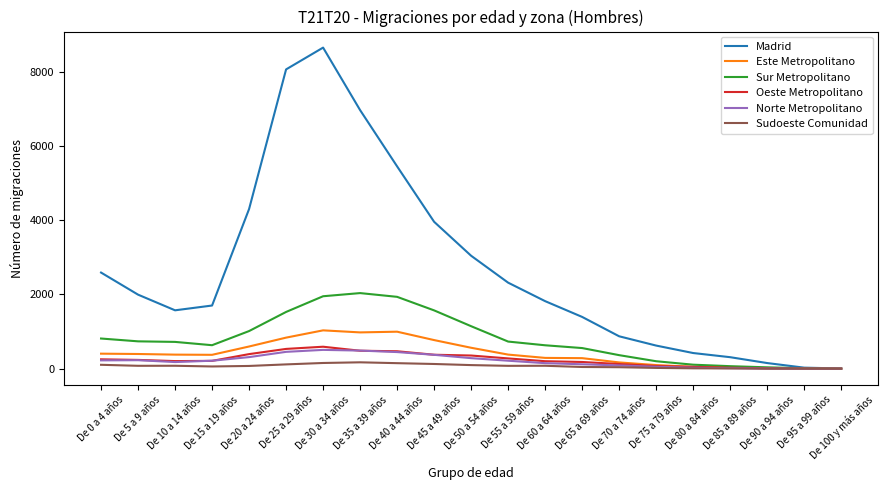

What is the sum of all Sur Metropolitano values?

16778